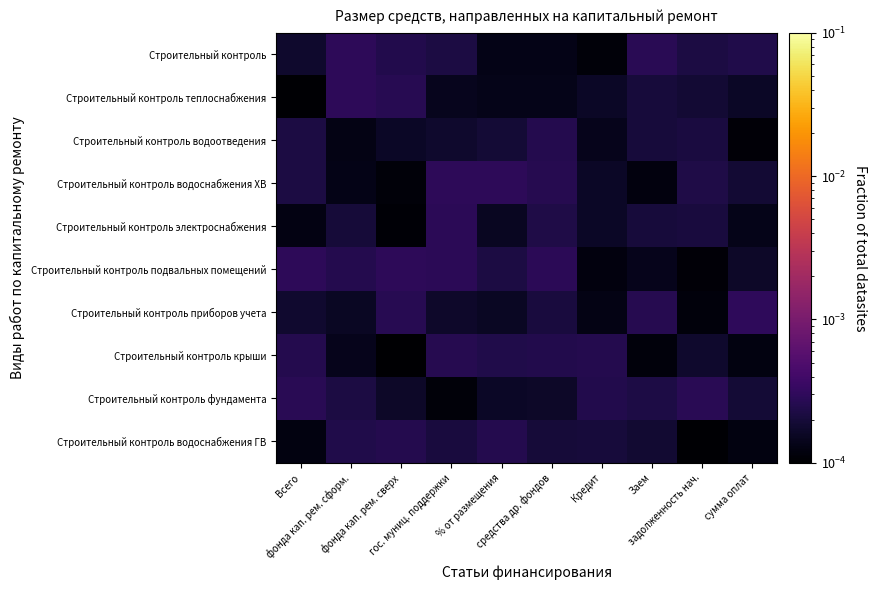

Reading left to right, what are all the values shown in this chart?

Строительный контроль: Всего=0.0	фонда кап. рем. сформ.=0.0	фонда кап. рем. сверх=0.0	гос. муниц. поддержки=0.0	% от размещения=0.0	средства др. фондов=0.0	Кредит=0.0	Заем=0.0	задолженность нач.=0.0	сумма оплат=0.0
Строительный контроль теплоснабжения: Всего=0.0	фонда кап. рем. сформ.=0.0	фонда кап. рем. сверх=0.0	гос. муниц. поддержки=0.0	% от размещения=0.0	средства др. фондов=0.0	Кредит=0.0	Заем=0.0	задолженность нач.=0.0	сумма оплат=0.0
Строительный контроль водоотведения: Всего=0.0	фонда кап. рем. сформ.=0.0	фонда кап. рем. сверх=0.0	гос. муниц. поддержки=0.0	% от размещения=0.0	средства др. фондов=0.0	Кредит=0.0	Заем=0.0	задолженность нач.=0.0	сумма оплат=0.0
Строительный контроль водоснабжения ХВ: Всего=0.0	фонда кап. рем. сформ.=0.0	фонда кап. рем. сверх=0.0	гос. муниц. поддержки=0.0	% от размещения=0.0	средства др. фондов=0.0	Кредит=0.0	Заем=0.0	задолженность нач.=0.0	сумма оплат=0.0
Строительный контроль электроснабжения: Всего=0.0	фонда кап. рем. сформ.=0.0	фонда кап. рем. сверх=0.0	гос. муниц. поддержки=0.0	% от размещения=0.0	средства др. фондов=0.0	Кредит=0.0	Заем=0.0	задолженность нач.=0.0	сумма оплат=0.0
Строительный контроль подвальных помещений: Всего=0.0	фонда кап. рем. сформ.=0.0	фонда кап. рем. сверх=0.0	гос. муниц. поддержки=0.0	% от размещения=0.0	средства др. фондов=0.0	Кредит=0.0	Заем=0.0	задолженность нач.=0.0	сумма оплат=0.0
Строительный контроль приборов учета: Всего=0.0	фонда кап. рем. сформ.=0.0	фонда кап. рем. сверх=0.0	гос. муниц. поддержки=0.0	% от размещения=0.0	средства др. фондов=0.0	Кредит=0.0	Заем=0.0	задолженность нач.=0.0	сумма оплат=0.0
Строительный контроль крыши: Всего=0.0	фонда кап. рем. сформ.=0.0	фонда кап. рем. сверх=0.0	гос. муниц. поддержки=0.0	% от размещения=0.0	средства др. фондов=0.0	Кредит=0.0	Заем=0.0	задолженность нач.=0.0	сумма оплат=0.0
Строительный контроль фундамента: Всего=0.0	фонда кап. рем. сформ.=0.0	фонда кап. рем. сверх=0.0	гос. муниц. поддержки=0.0	% от размещения=0.0	средства др. фондов=0.0	Кредит=0.0	Заем=0.0	задолженность нач.=0.0	сумма оплат=0.0
Строительный контроль водоснабжения ГВ: Всего=0.0	фонда кап. рем. сформ.=0.0	фонда кап. рем. сверх=0.0	гос. муниц. поддержки=0.0	% от размещения=0.0	средства др. фондов=0.0	Кредит=0.0	Заем=0.0	задолженность нач.=0.0	сумма оплат=0.0